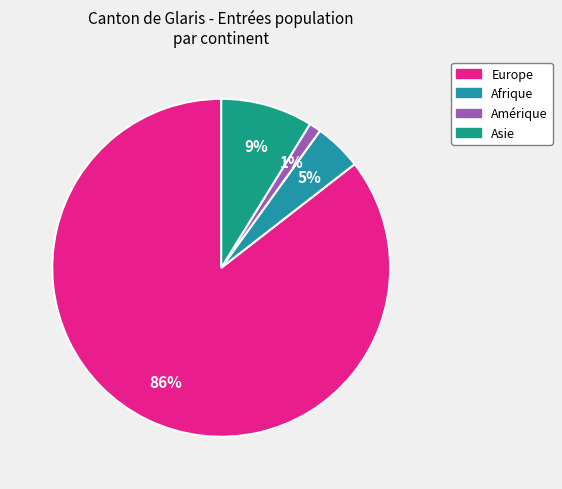

To the nearest percent, what is the combined percentage of Europe and Afrique?

90%